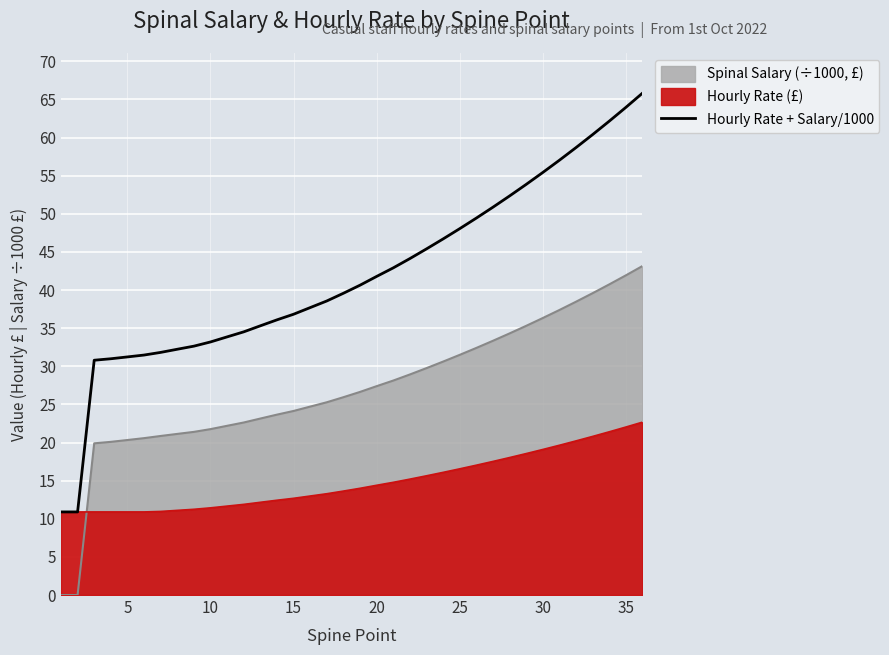

The chart shows a value of 13.2 at 30. True or false?

False